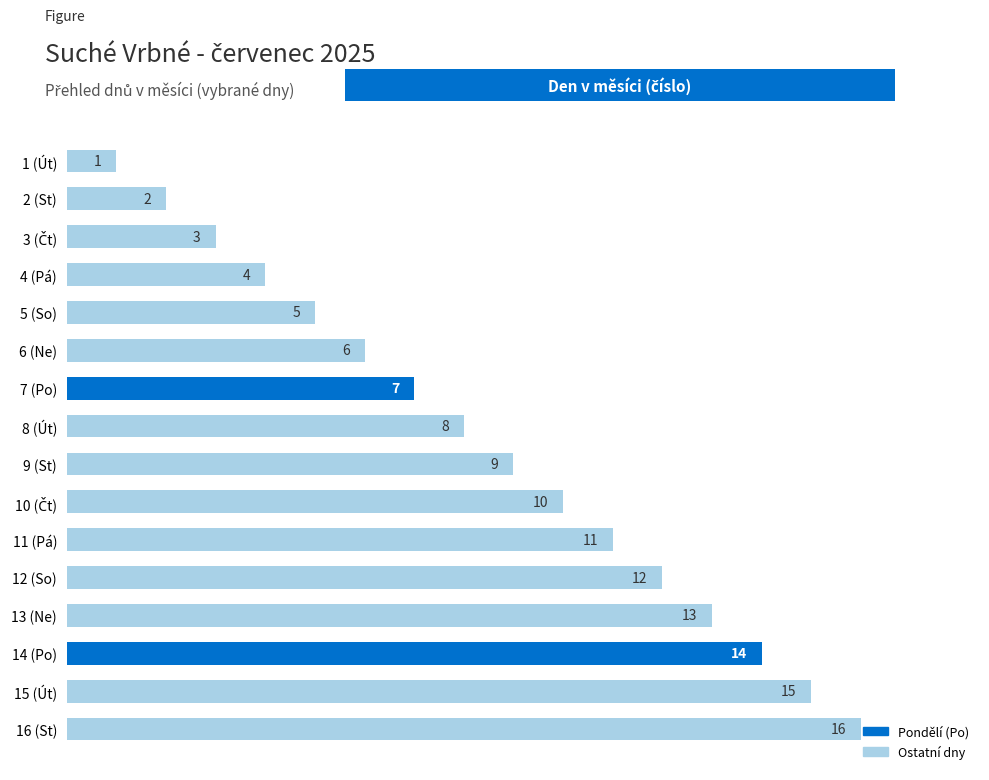

What is the minimum value shown in the chart?

1